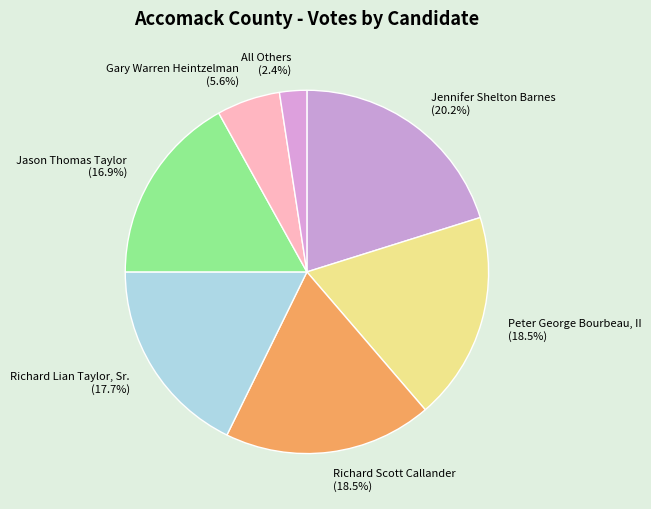

What is the ratio of the value at Jennifer Shelton Barnes to the value at Jason Thomas Taylor?

1.2